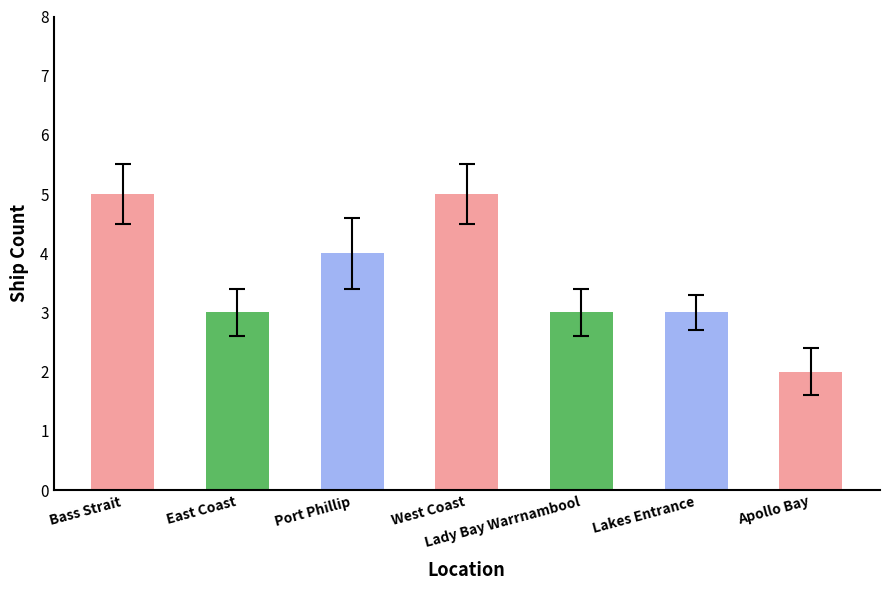

Between Apollo Bay and West Coast, which is larger?

West Coast